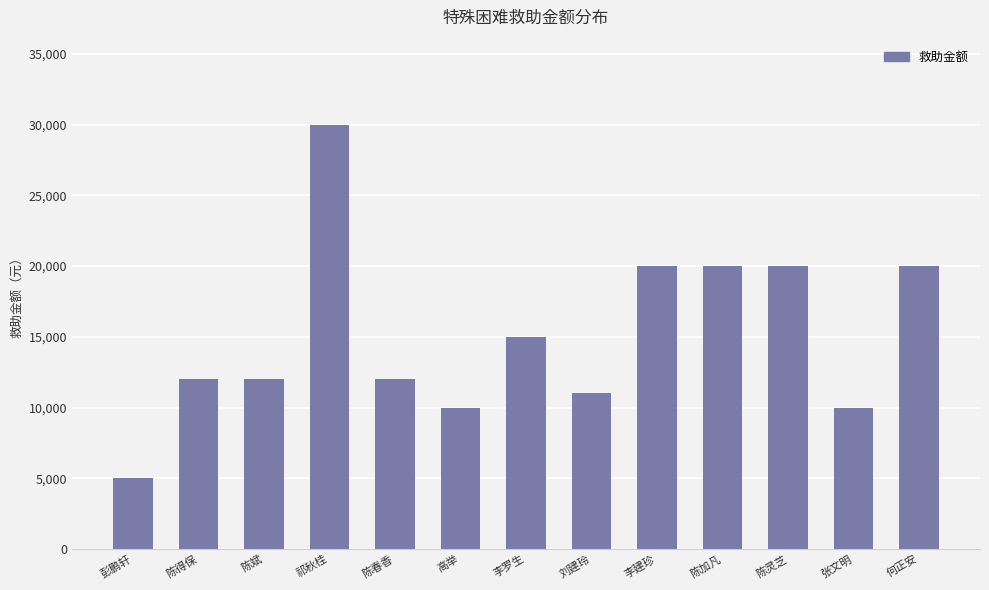

What value does the data have at 祁秋桂, to the nearest 10?

30000